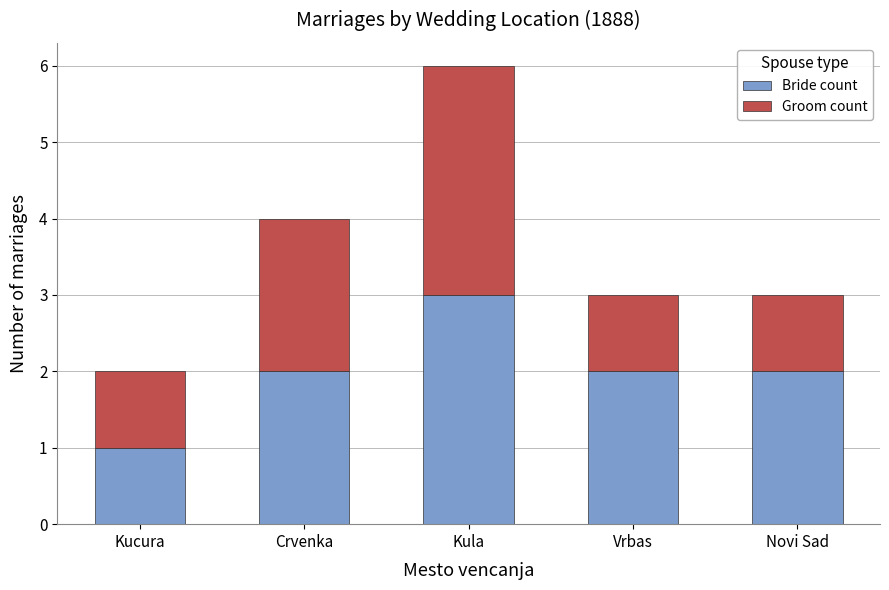

Which category has the highest value in the Bride count series?

Kula